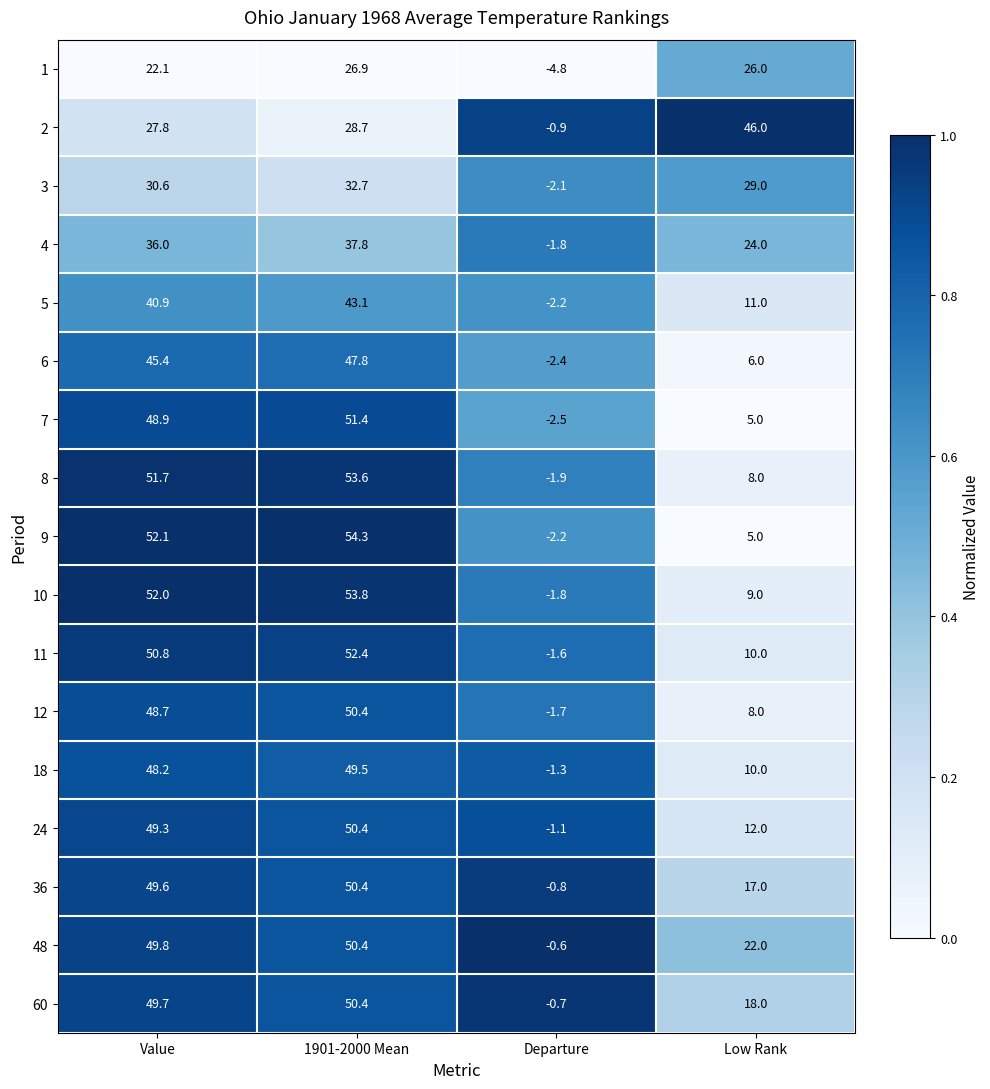

Which series has the largest range (max minus min)?

9